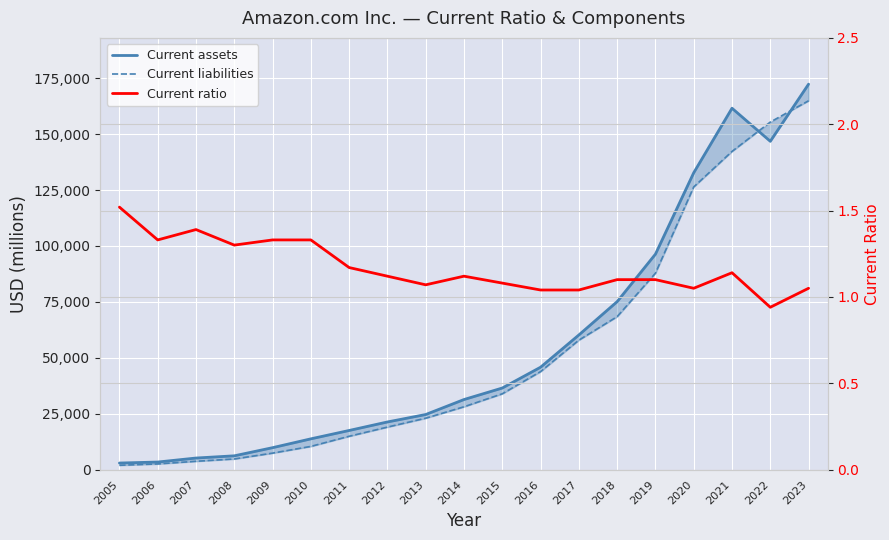

Where does the Current liabilities series first go above 28089?

2015